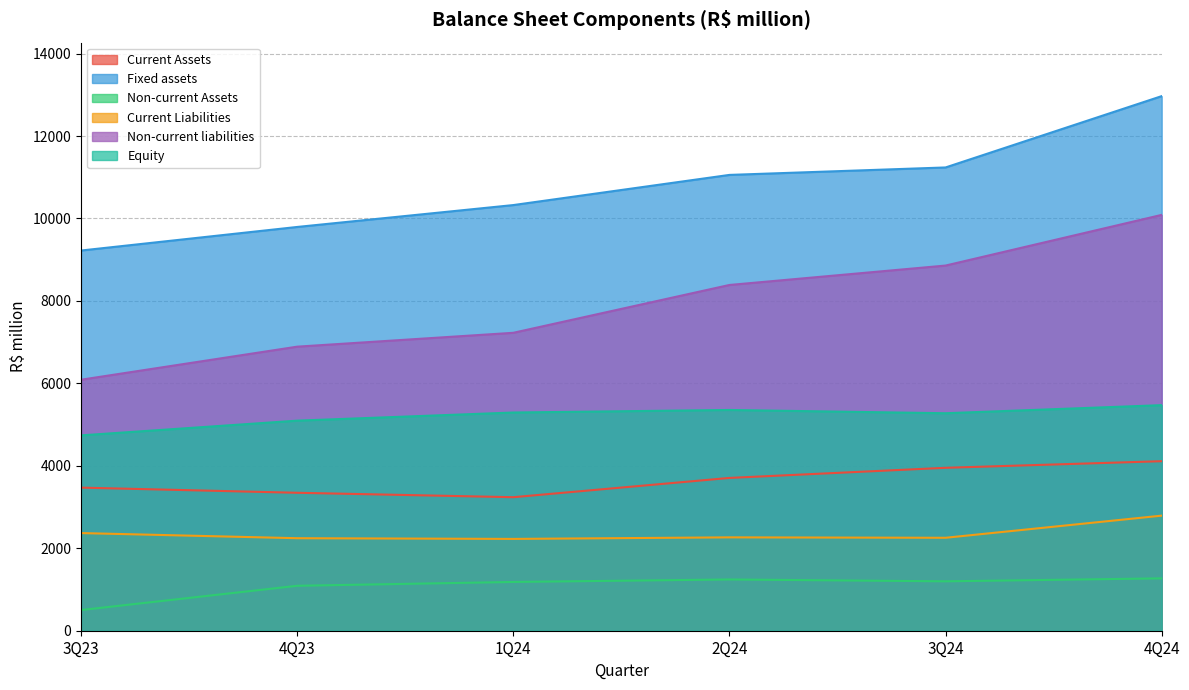

The Current Assets series shows 5317.7 at 3Q23. True or false?

False